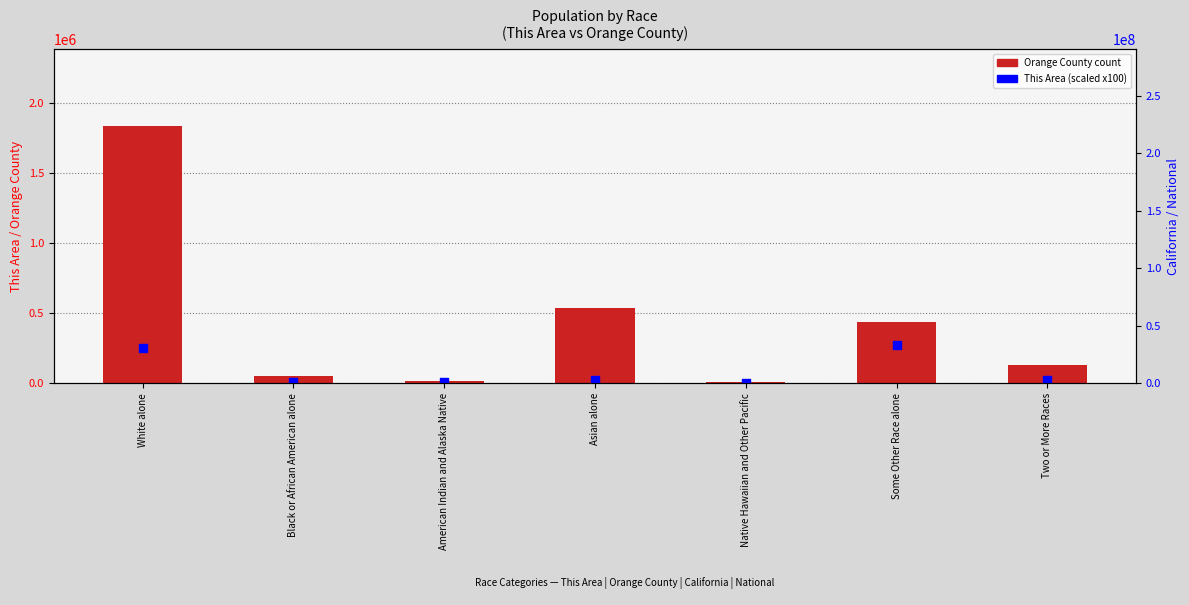

Which series contains the lowest Y value?

This Area (x100)